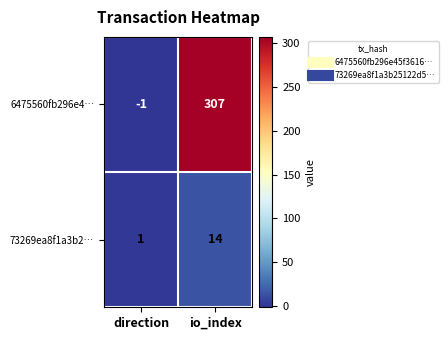

What is the smallest value displayed?

-1